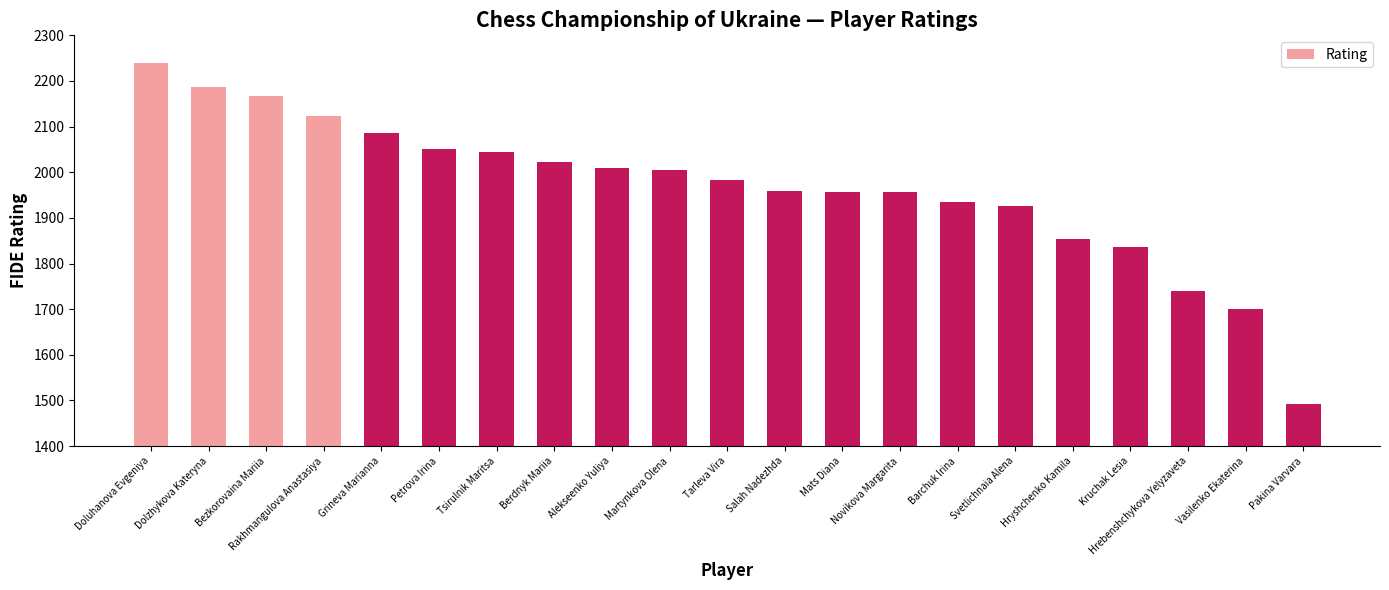

How many series are shown in this chart?

1